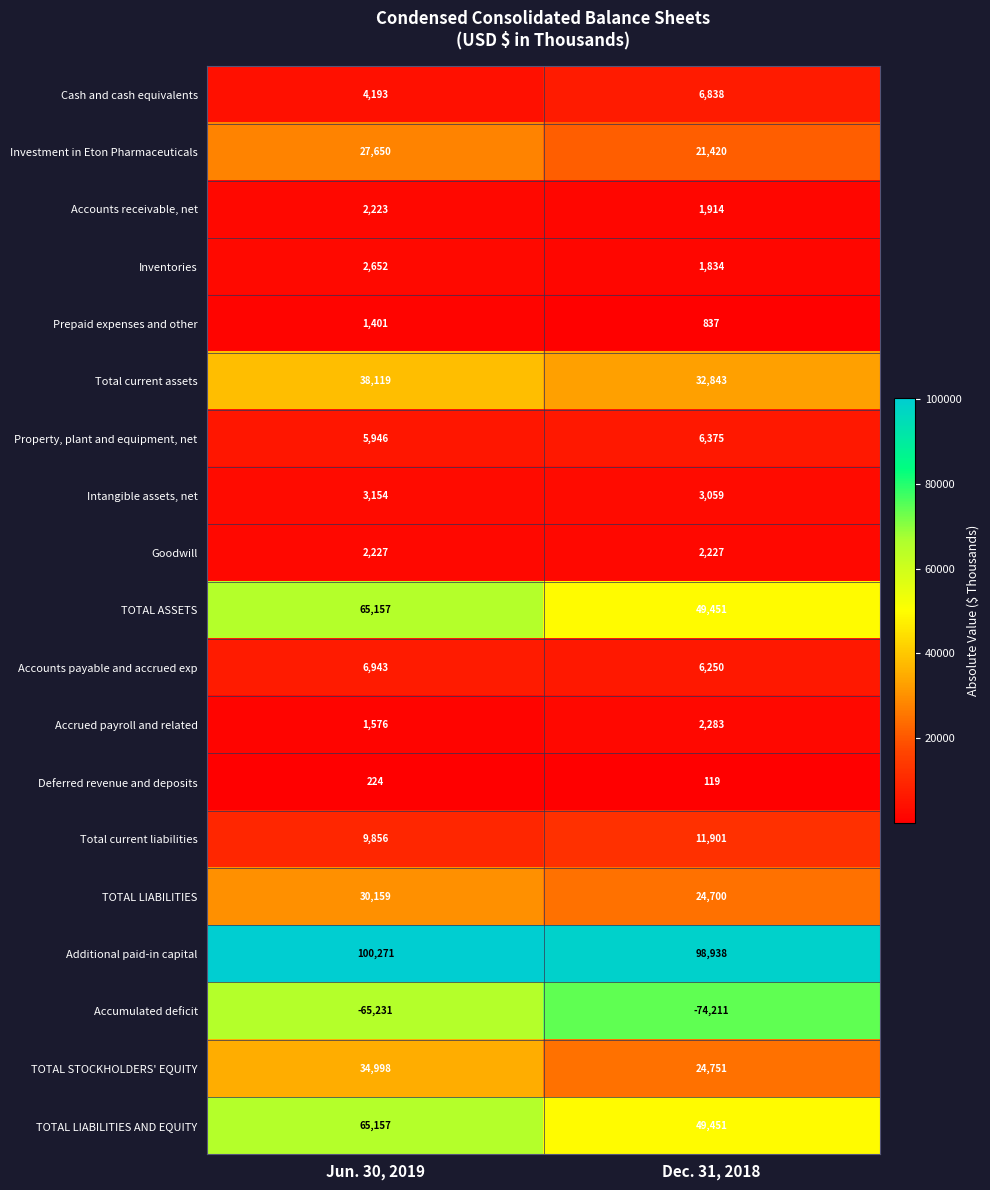

At which label does Property, plant and equipment, net reach its peak?

Dec. 31, 2018